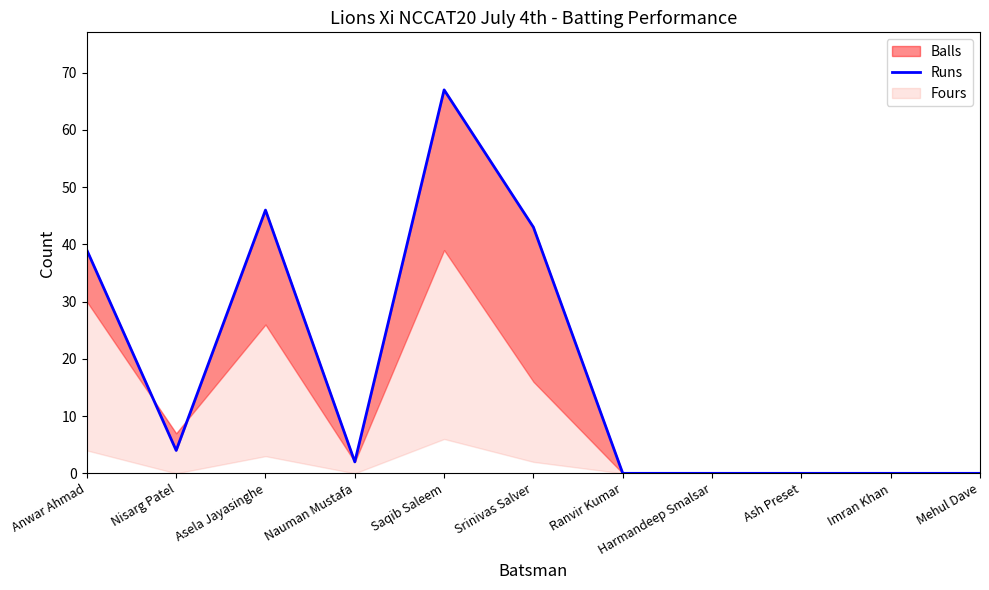

What is the difference between the second highest and second lowest values?

46